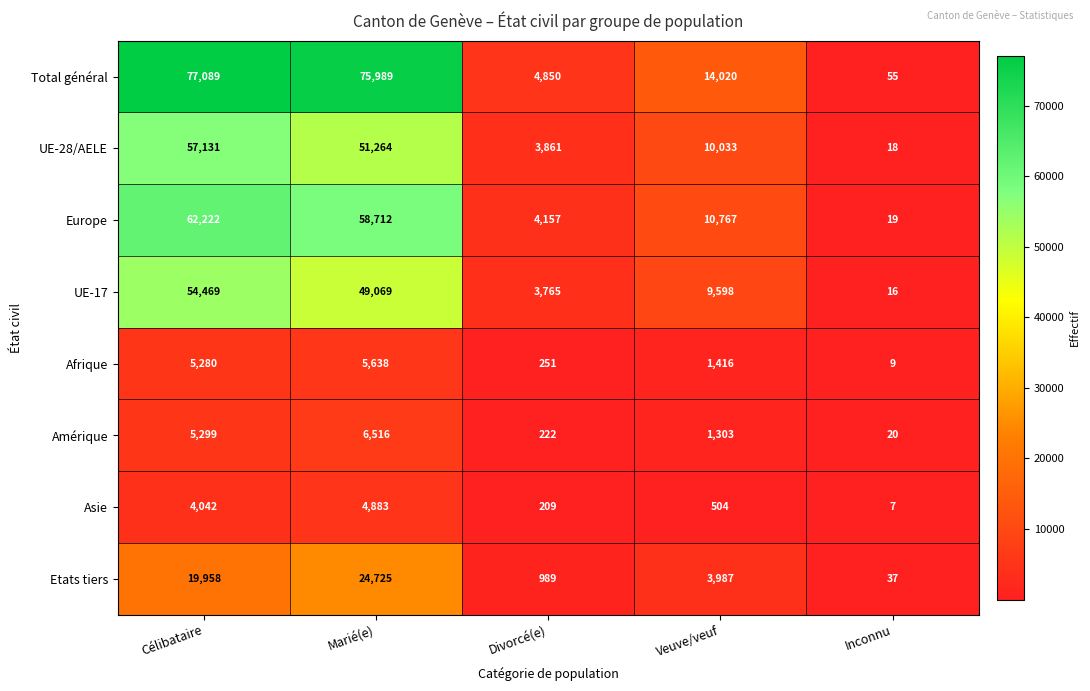

What is the sum of the Amérique values at Inconnu and Célibataire?

5319